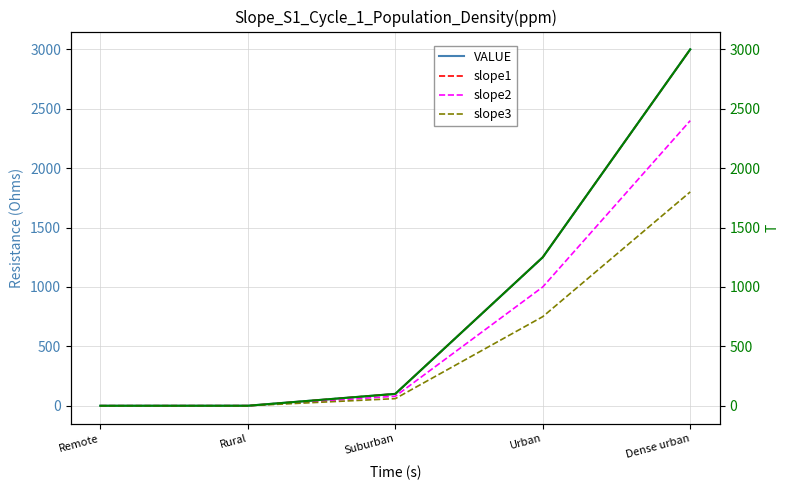

Is it true that slope1 equals 100.0 at Suburban?

True